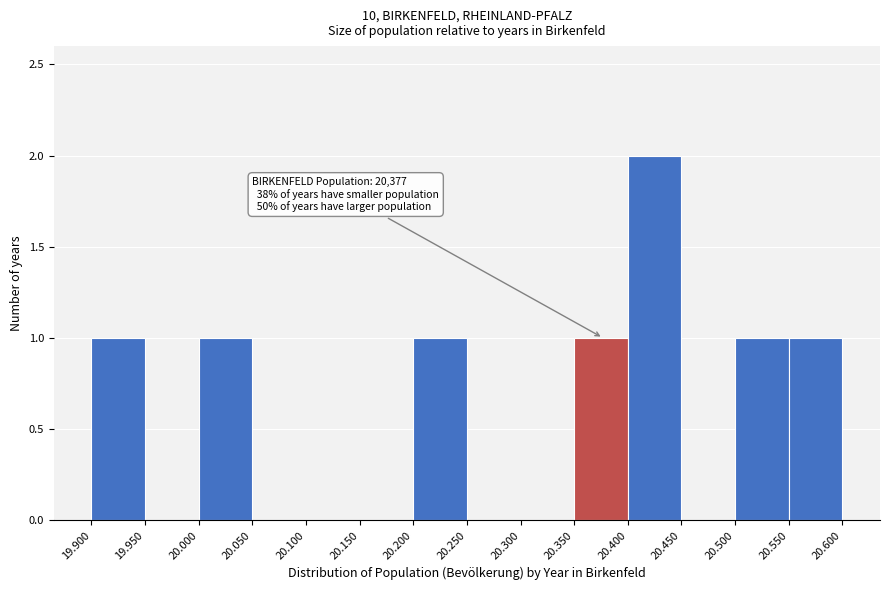

Reading left to right, transcribe all the data shown in this chart.

19.900=1	19.950=0	20.000=1	20.050=0	20.100=0	20.150=0	20.200=1	20.250=0	20.300=0	20.350=1	20.400=2	20.450=0	20.500=1	20.550=1